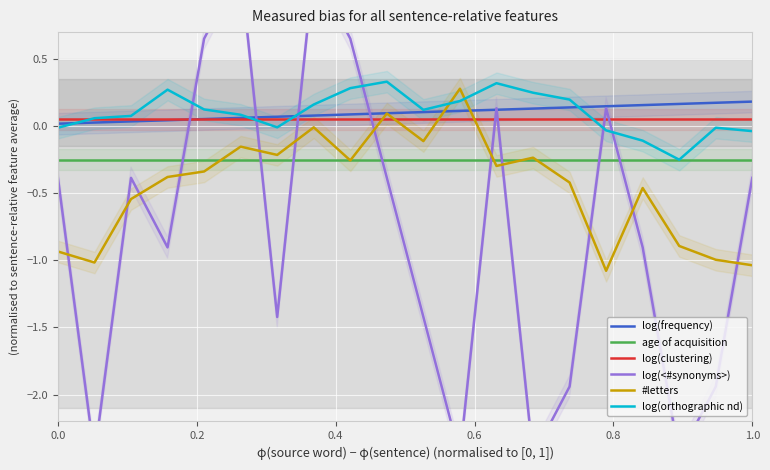

True or false: log(clustering) and age of acquisition cross at least once.

False